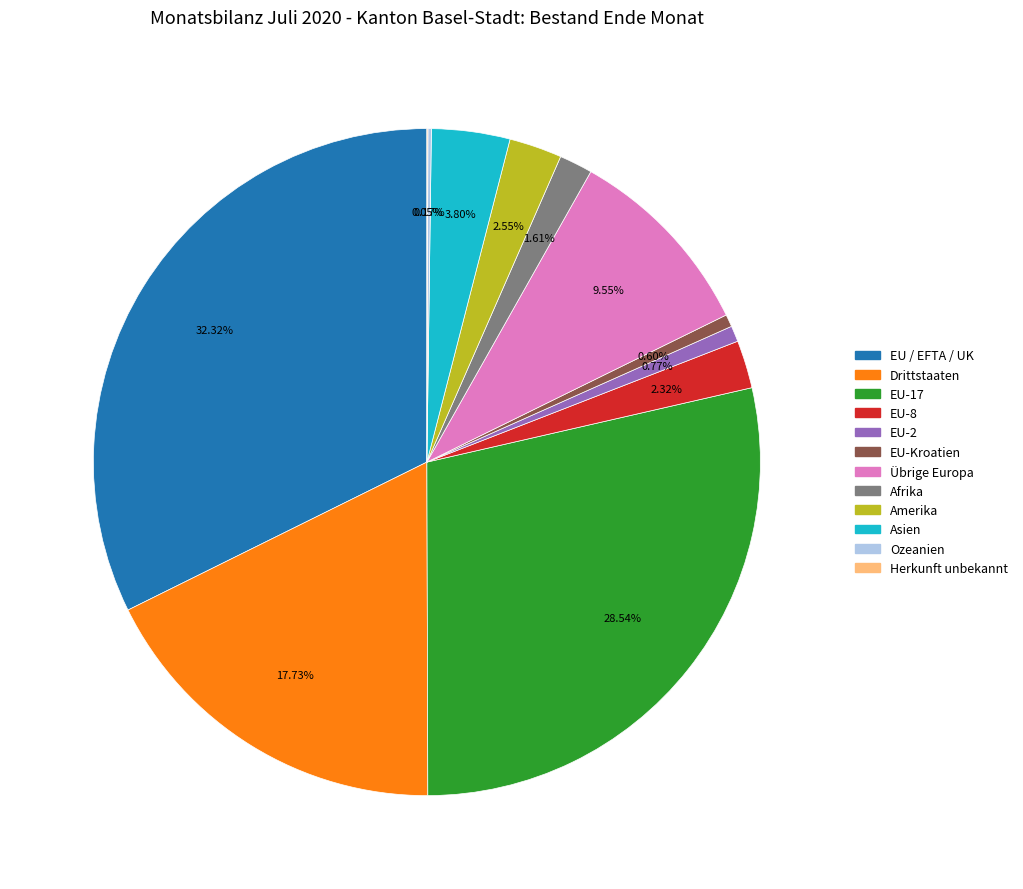

Does any single category account for the majority?

No